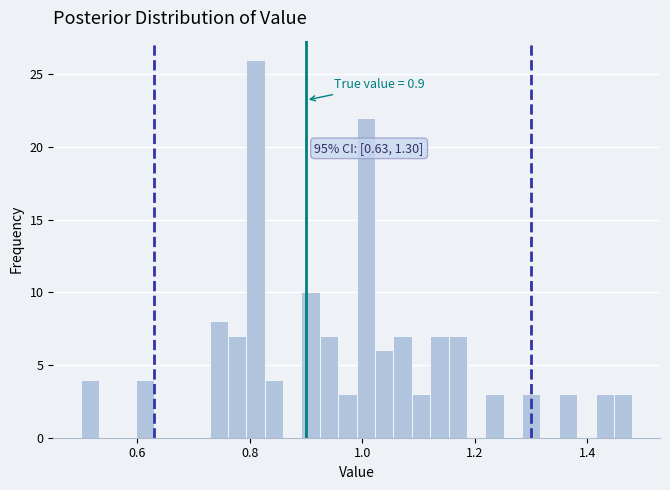

Around what value on the x-axis is the tallest bar? Give the approximate position of its centre, as read against the axis.

0.82